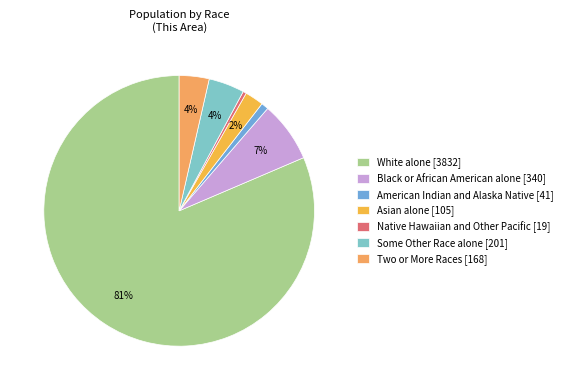

Rank the categories by value from highest to lowest.

White alone, Black or African American alone, Some Other Race alone, Two or More Races, Asian alone, American Indian and Alaska Native, Native Hawaiian and Other Pacific